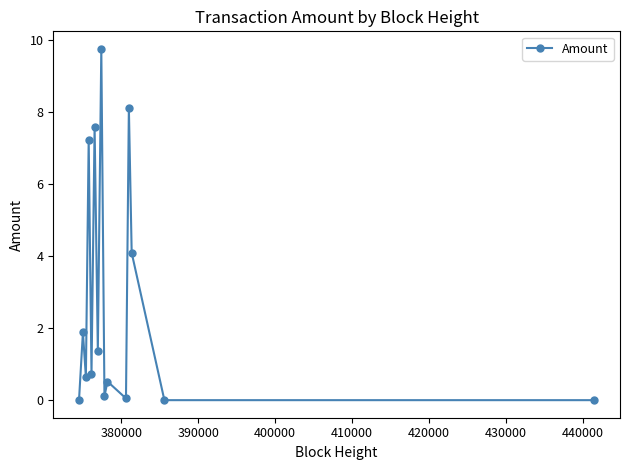

What is the value of the 2nd point from the left?

1.9